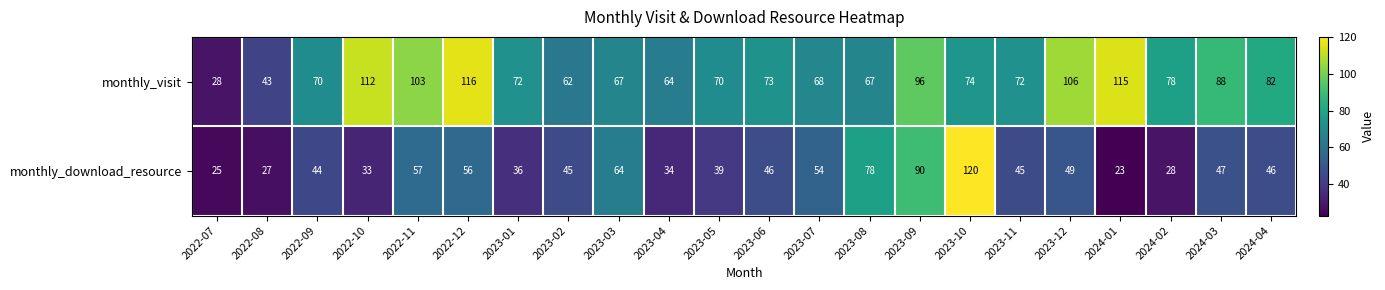

Rank the series by their maximum value, from highest to lowest.

monthly_download_resource, monthly_visit